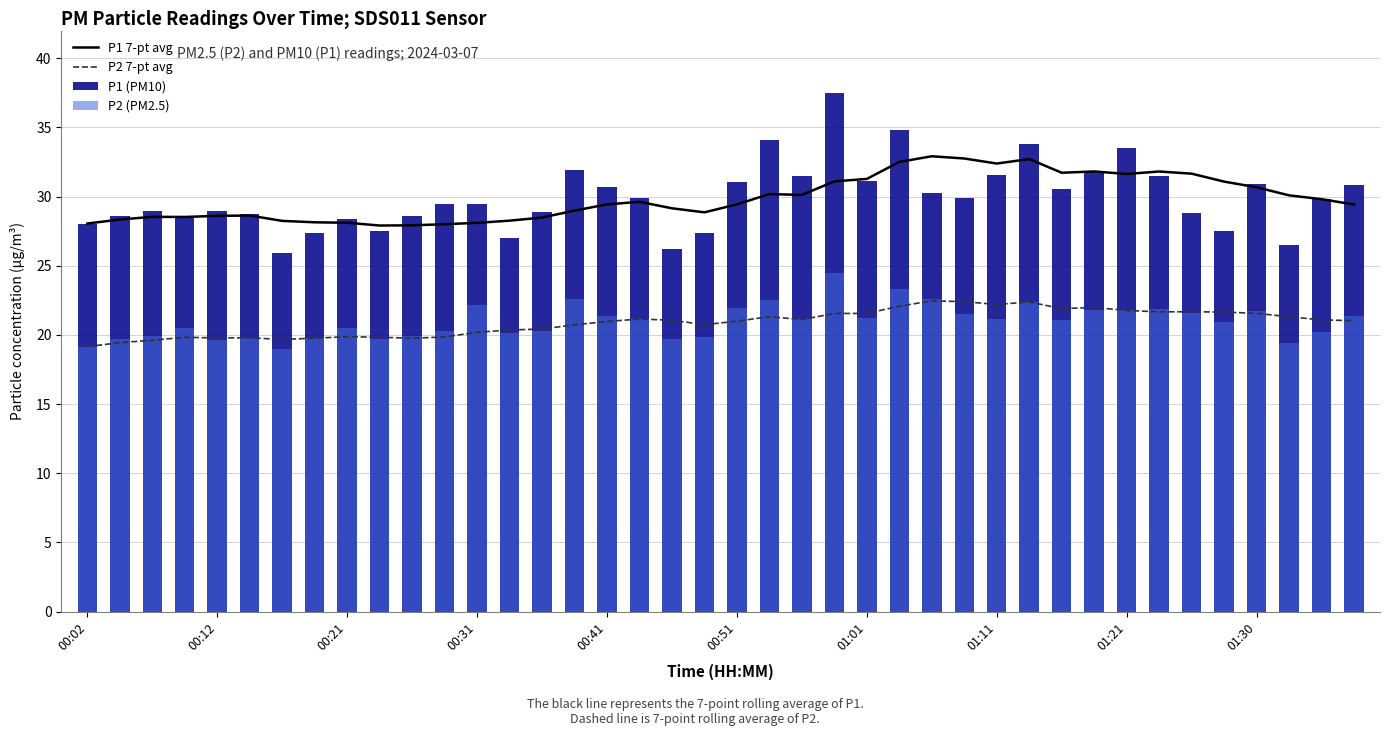

What is the difference between the highest and lowest values at 35?

10.1